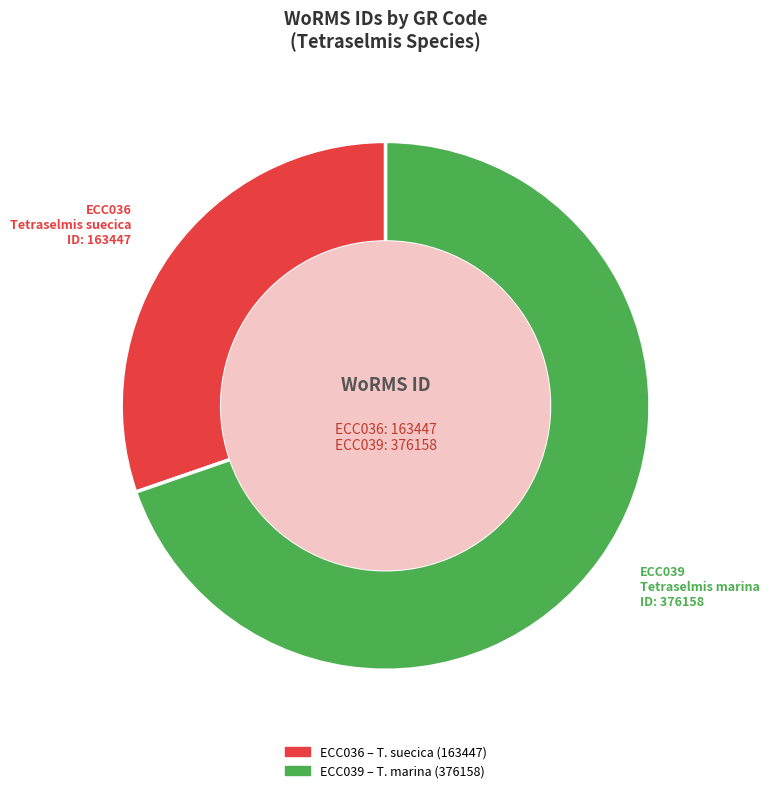

True or false: ECC036 accounts for 30% of the total.

True